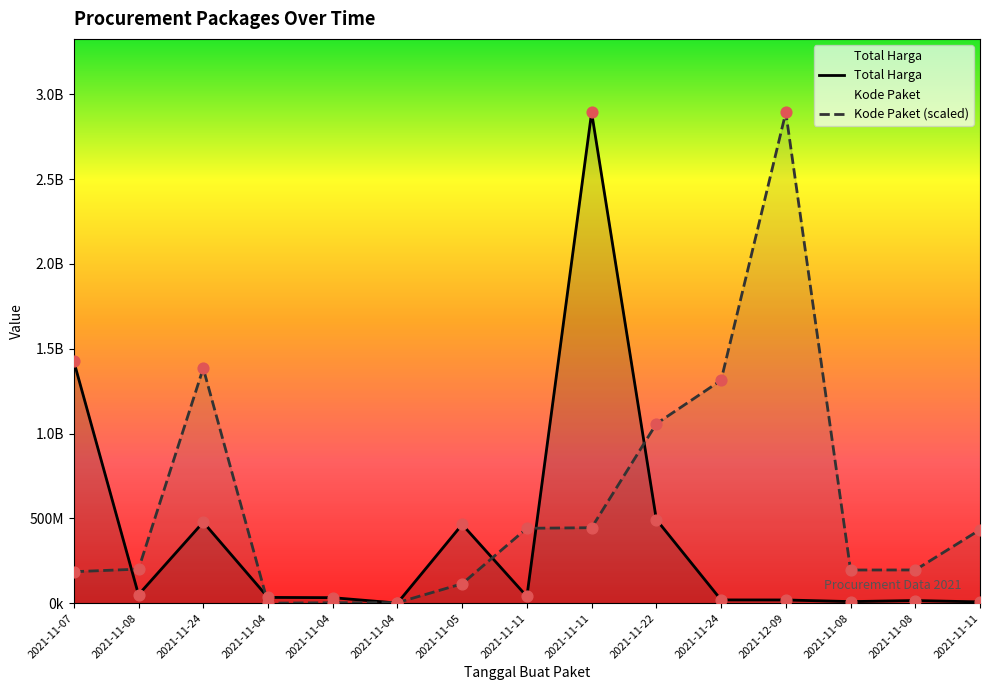

Which series contains the highest Y value?

Total Harga